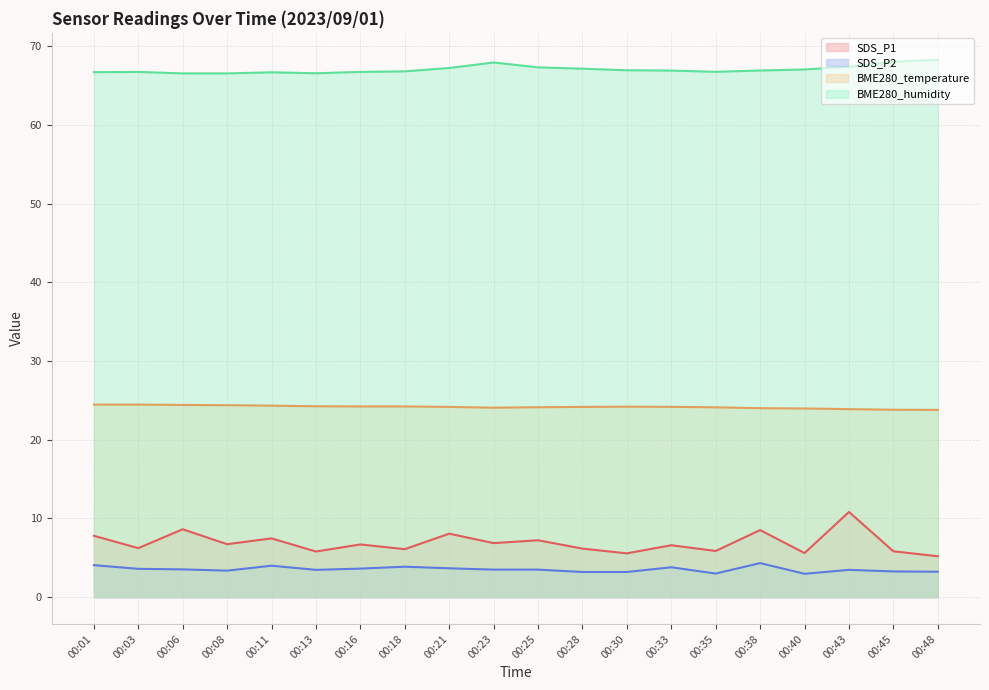

True or false: SDS_P2 and BME280_temperature cross at least once.

False